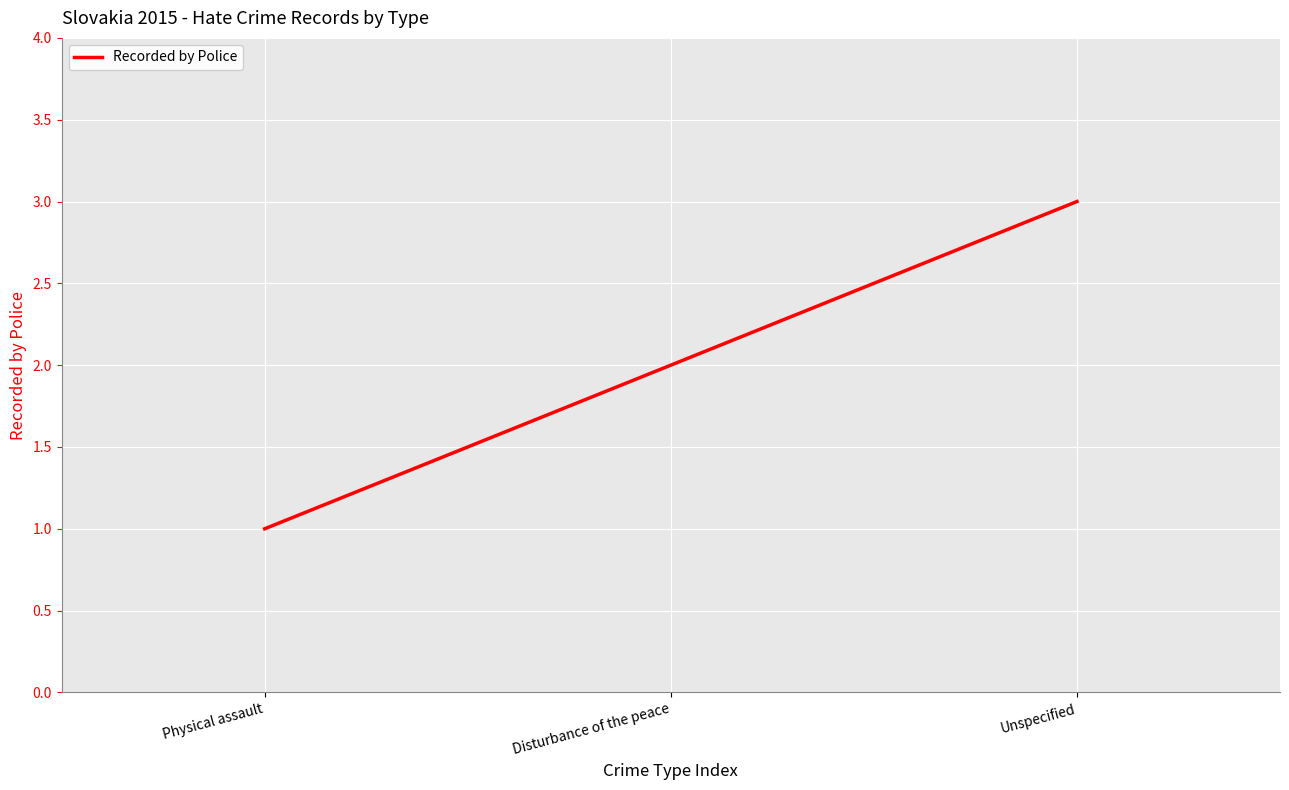

Rank the categories by value from highest to lowest.

Unspecified, Disturbance of the peace, Physical assault